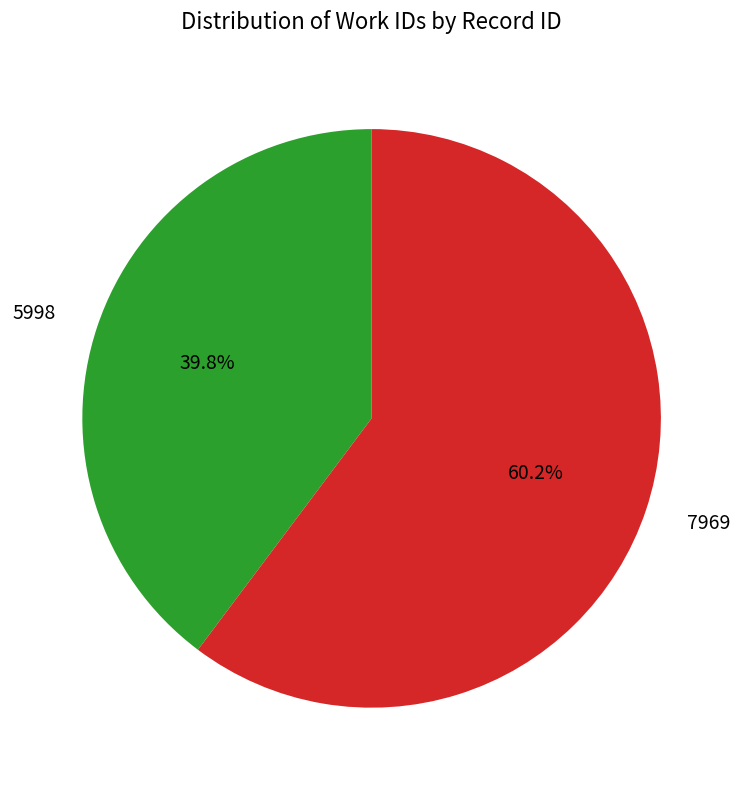

To the nearest percent, what is the average slice percentage?

50%